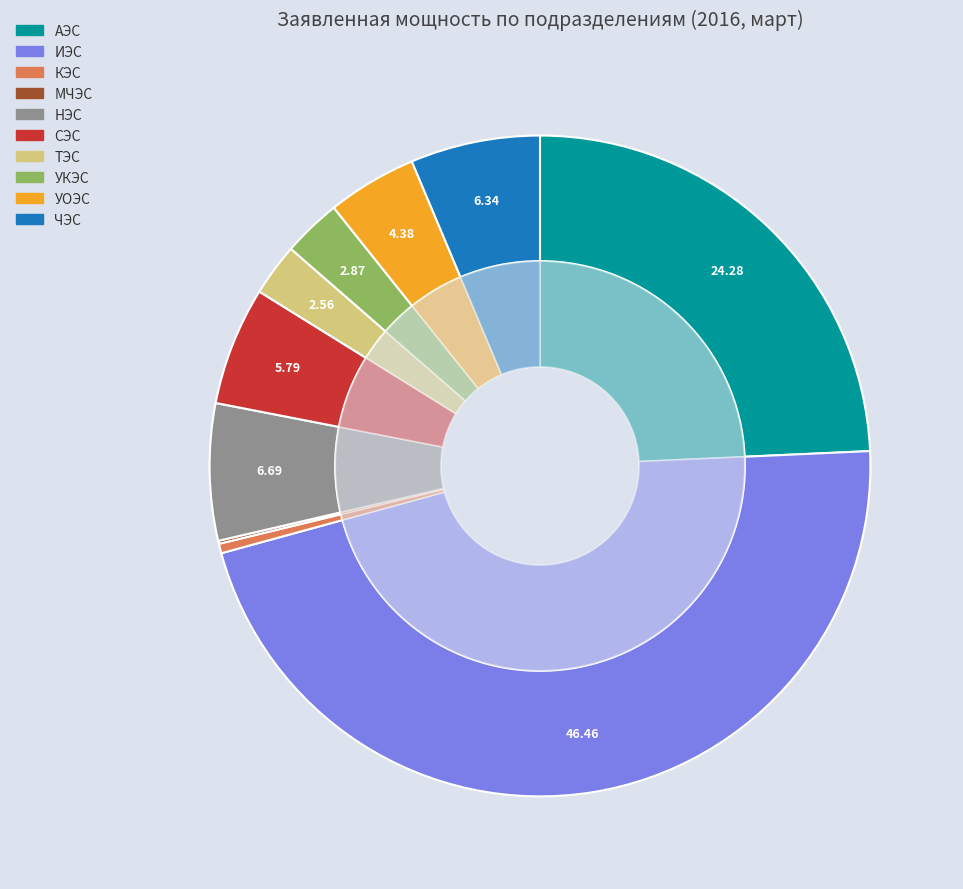

Which category has the biggest portion of the pie?

ИЭС